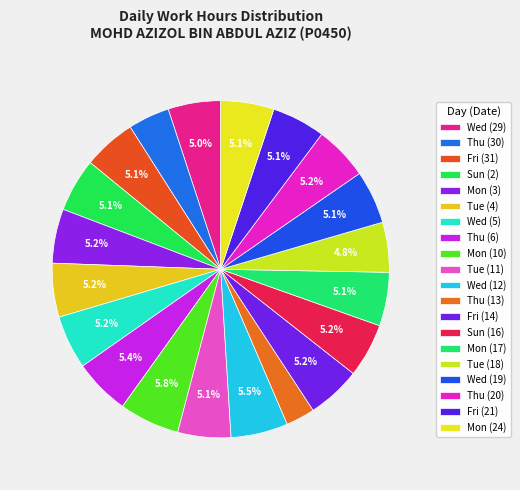

What percentage do Fri (31) and Mon (10) together represent?

10.9%